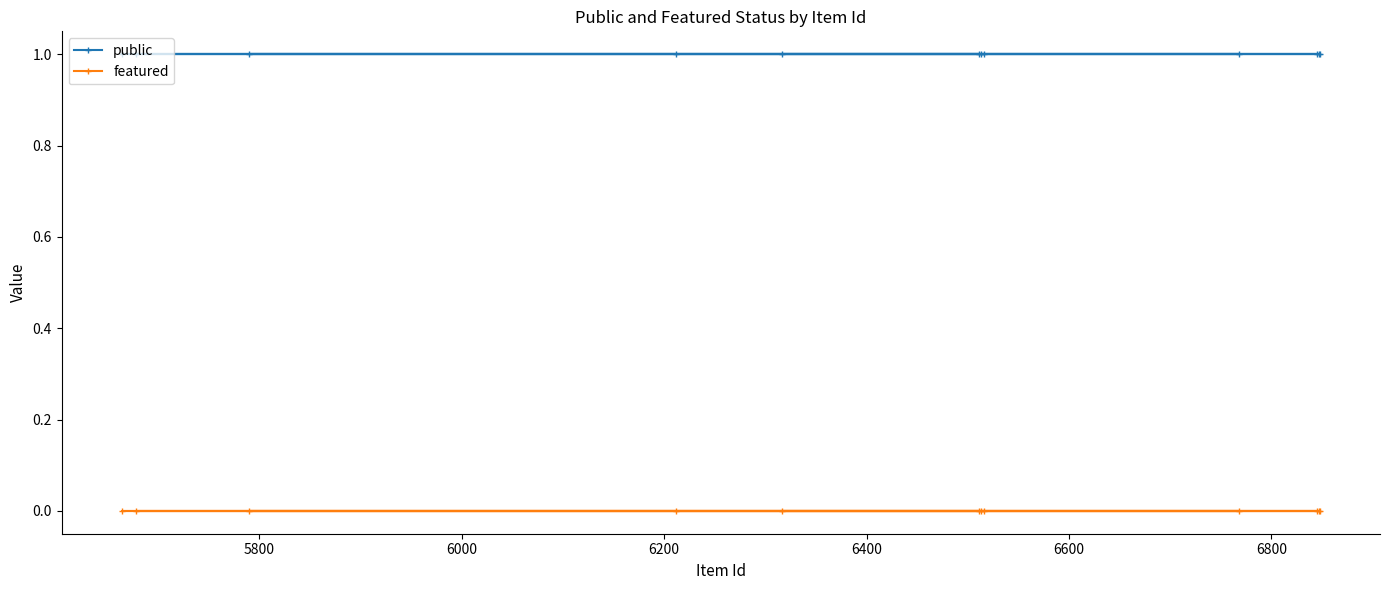

How many series are shown in this chart?

2